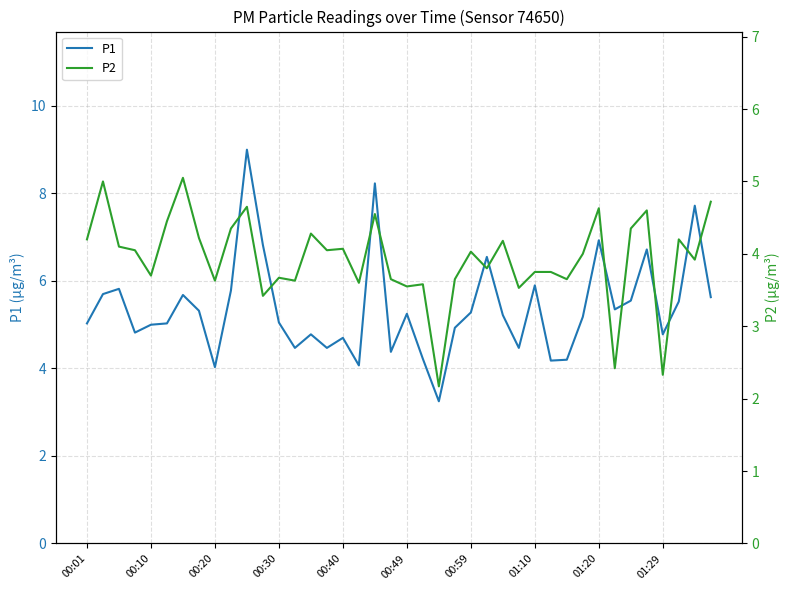

What is the maximum value for P1?

9.0